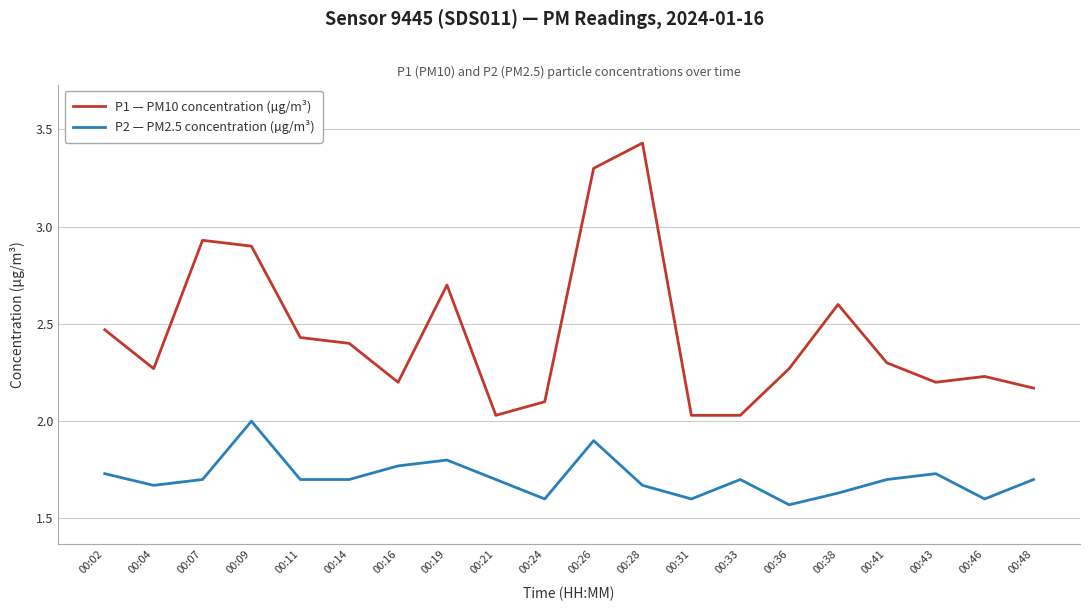

Is this an area chart (filled region under the line)?

No